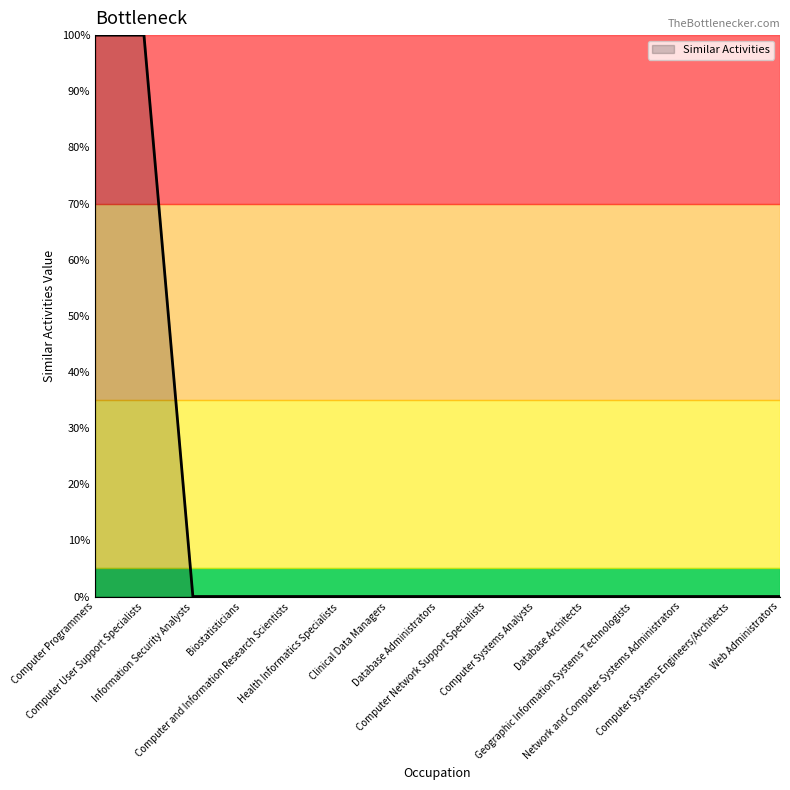

What is the maximum value shown in the chart?

1